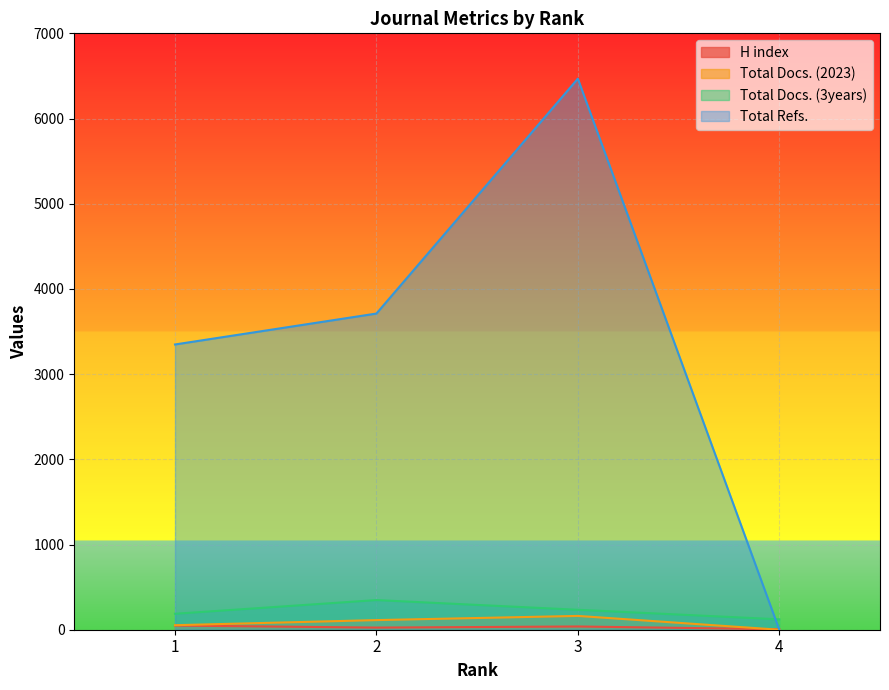

How many interior local peaks does the Total Docs. (2023) series have?

1